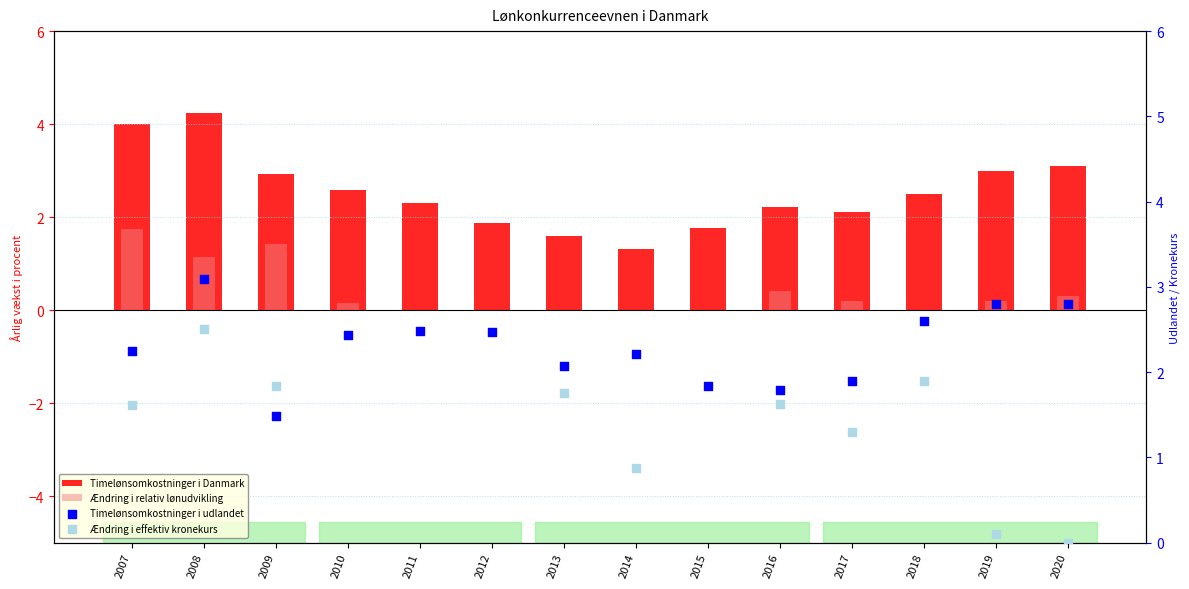

Which series has the widest spread of Y values?

Ændring i effektiv kronekurs